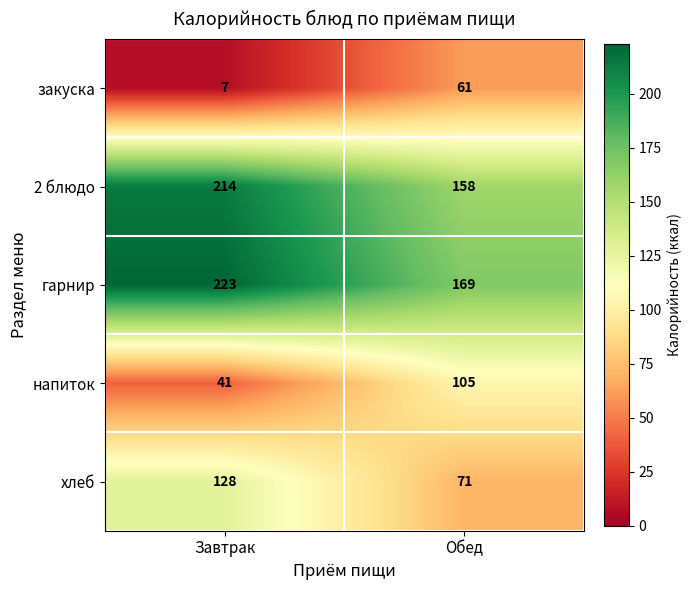

What is the difference between the maximum and minimum values in the напиток series?

64